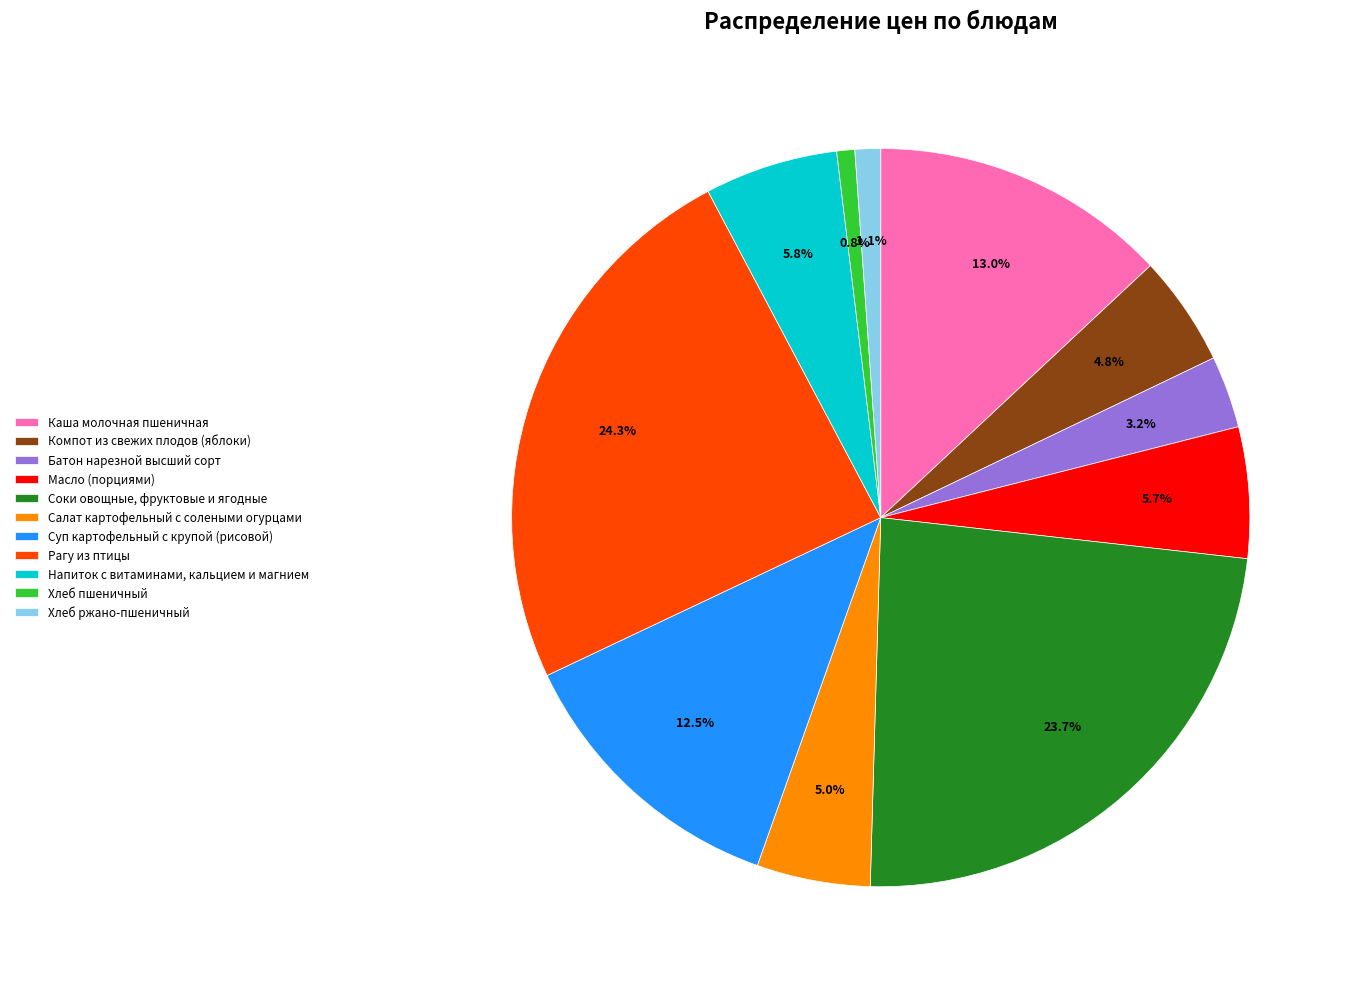

What is the total percentage of Напиток с витаминами, кальцием и магнием and Батон нарезной высший сорт?

9.0%